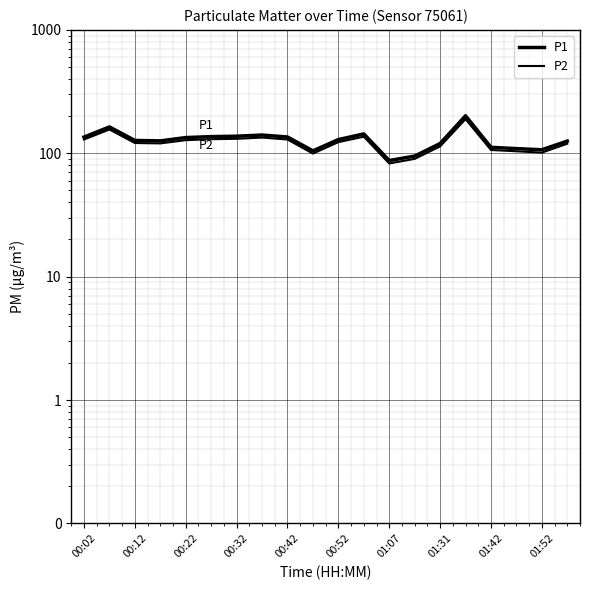

How many lines are shown in the chart?

2